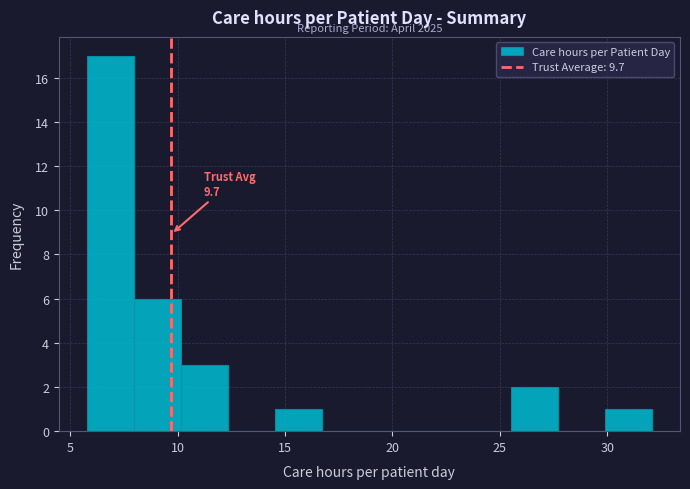

Over which range of the x-axis is the bar tallest?

6.0 to 8.0